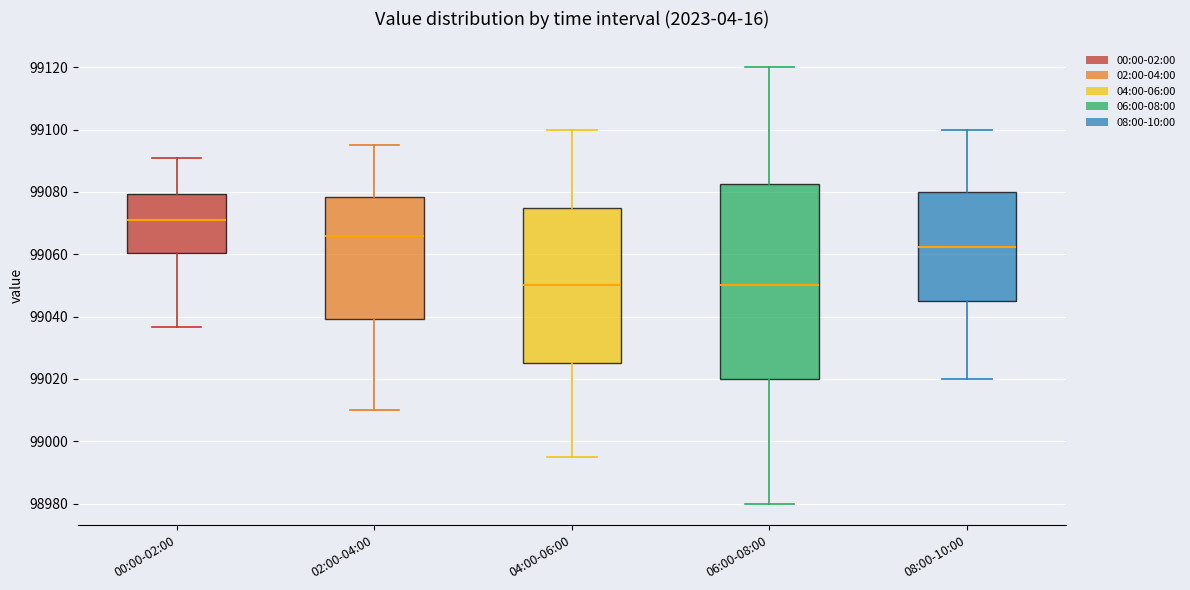

Which box has the highest median line?

00:00-02:00